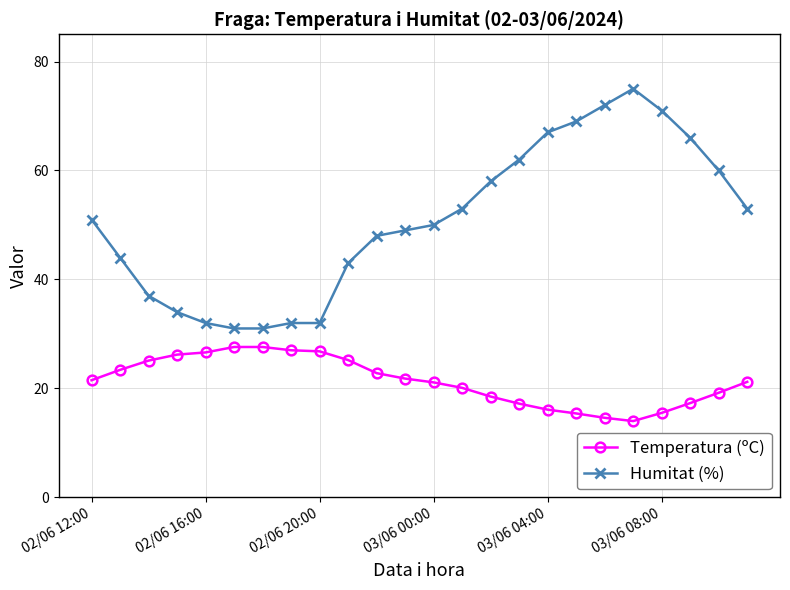

Which series has the widest spread of values?

Humitat (%)